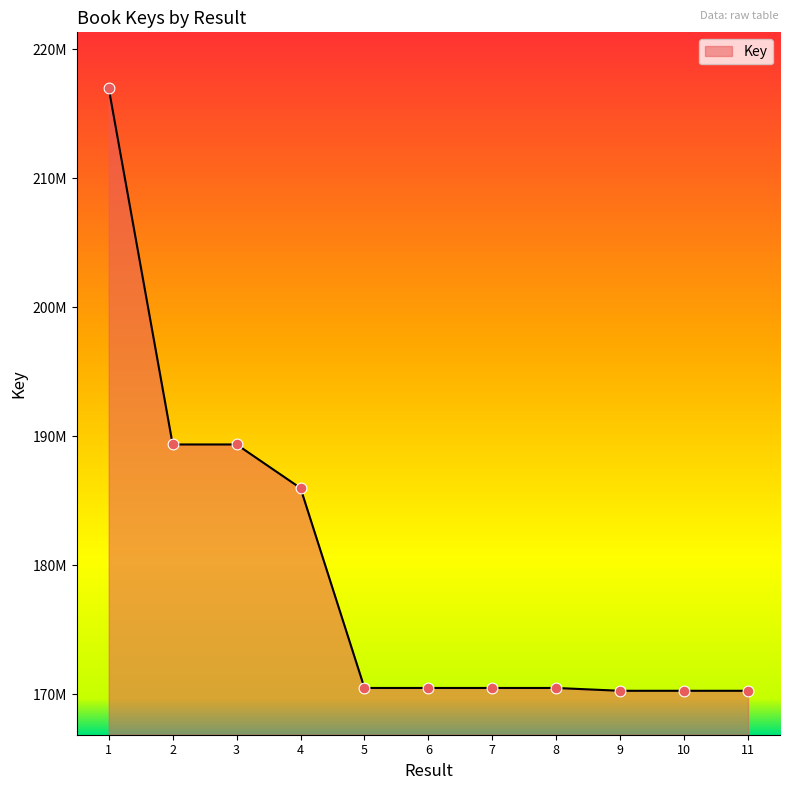

Which has a higher value, 9 or 3?

3